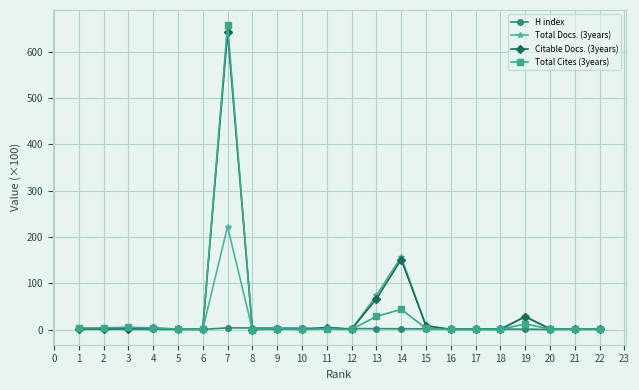

Rank the series by their average value, from lowest to highest.

H index, Total Docs. (3years), Total Cites (3years), Citable Docs. (3years)